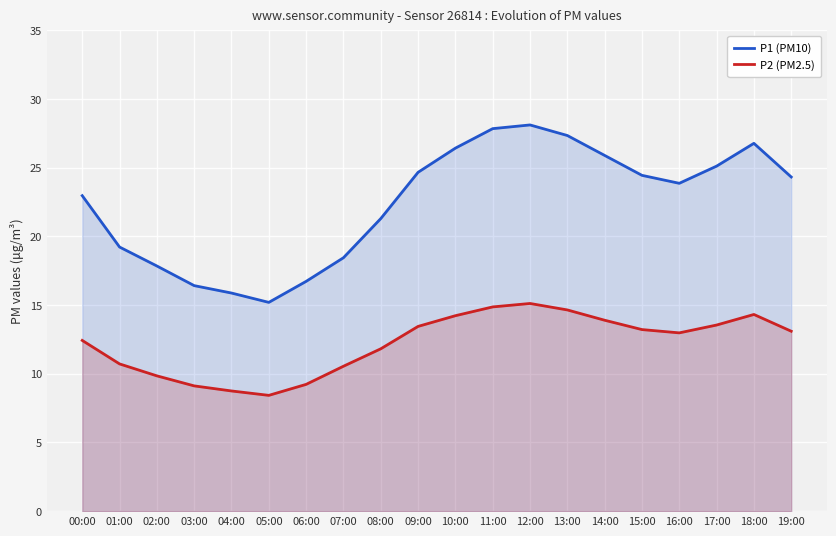

Where is P2 (PM2.5) nearest to the value 11?

01:00